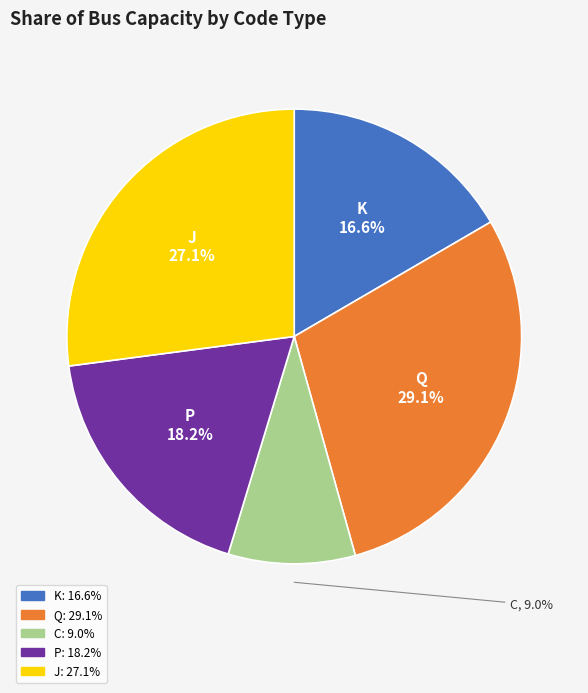

What is the largest slice in the pie chart?

Q